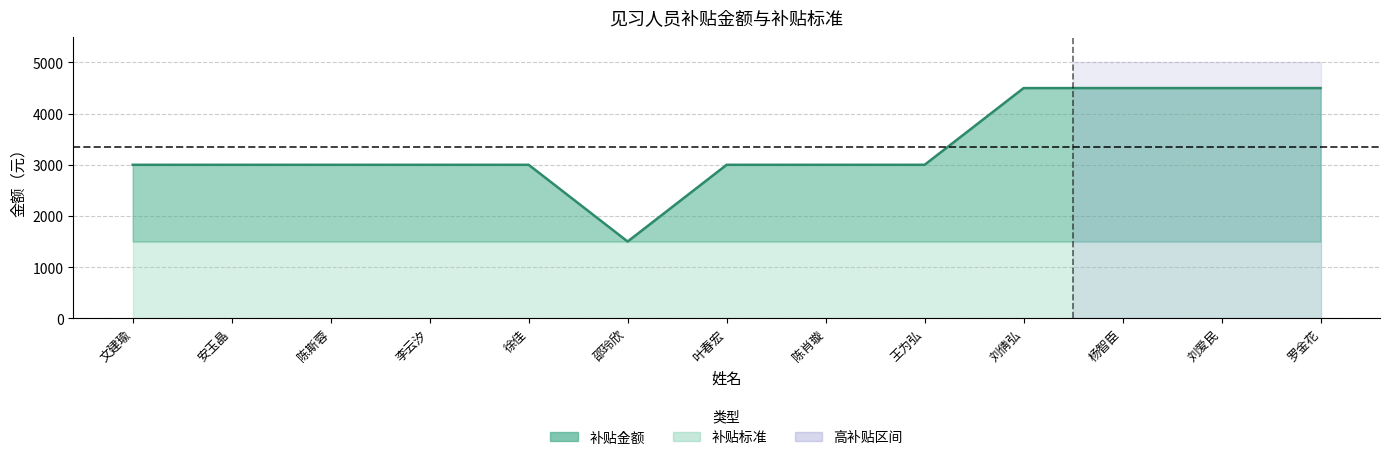

List the labels in order of value, largest first.

刘倩弘, 杨智臣, 刘爱民, 罗金花, 文建瑜, 安玉晶, 陈斯蓉, 李云汐, 徐佳, 叶春宏, 陈肖璇, 王为弘, 邵玲欣